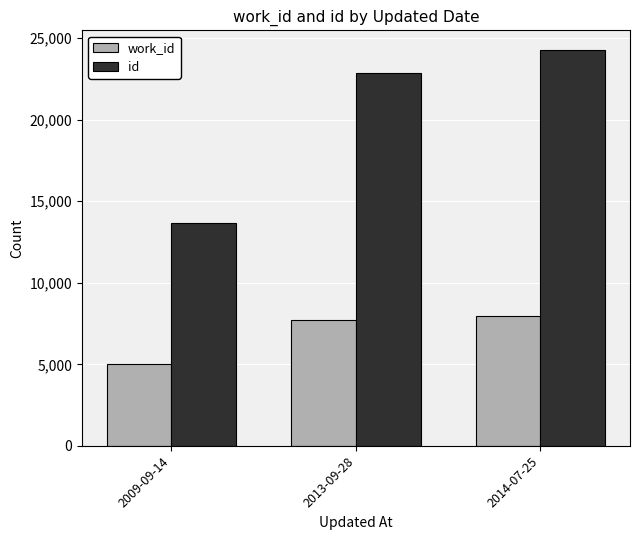

The value of id at 2009-09-14 is 13646. True or false?

True